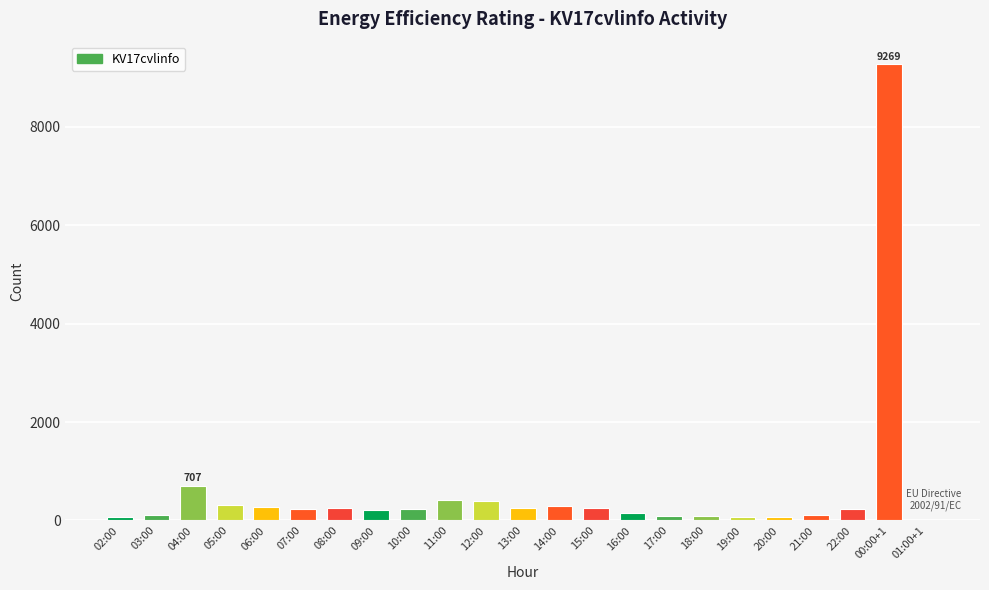

What is the greatest value displayed?

9269